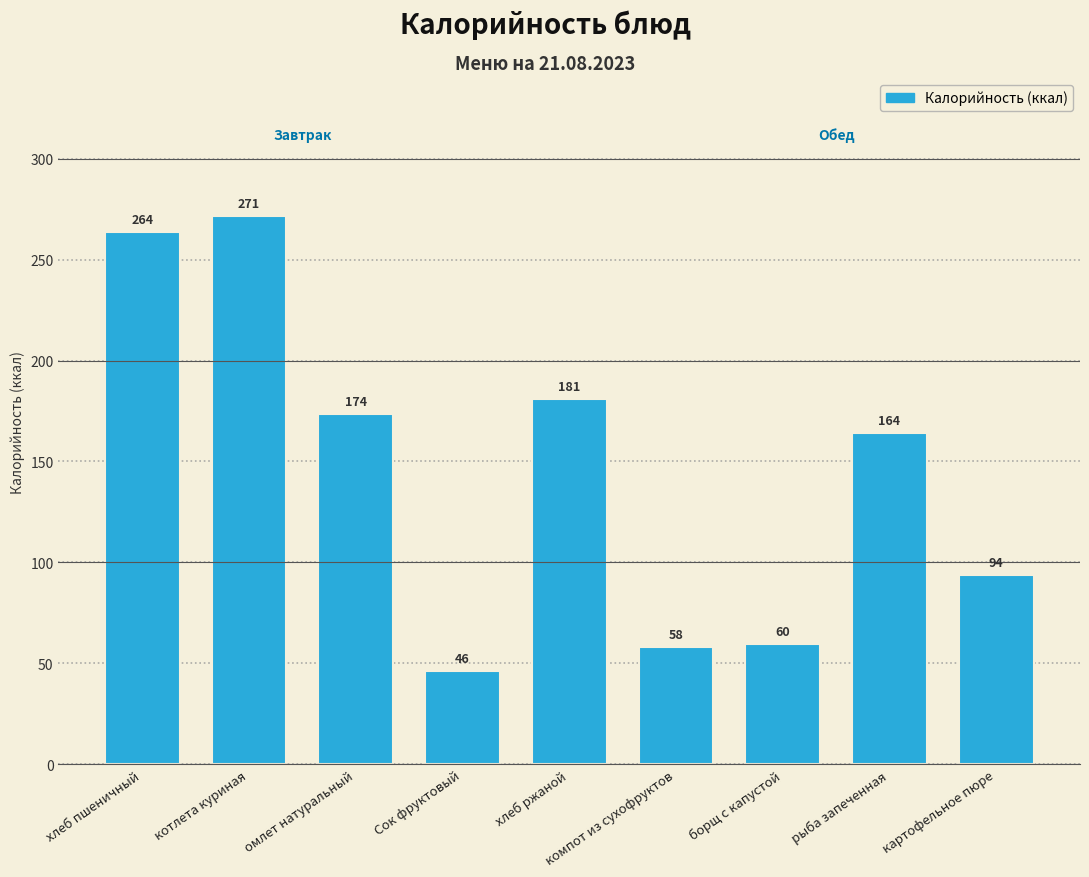

How many bars are there in total?

9